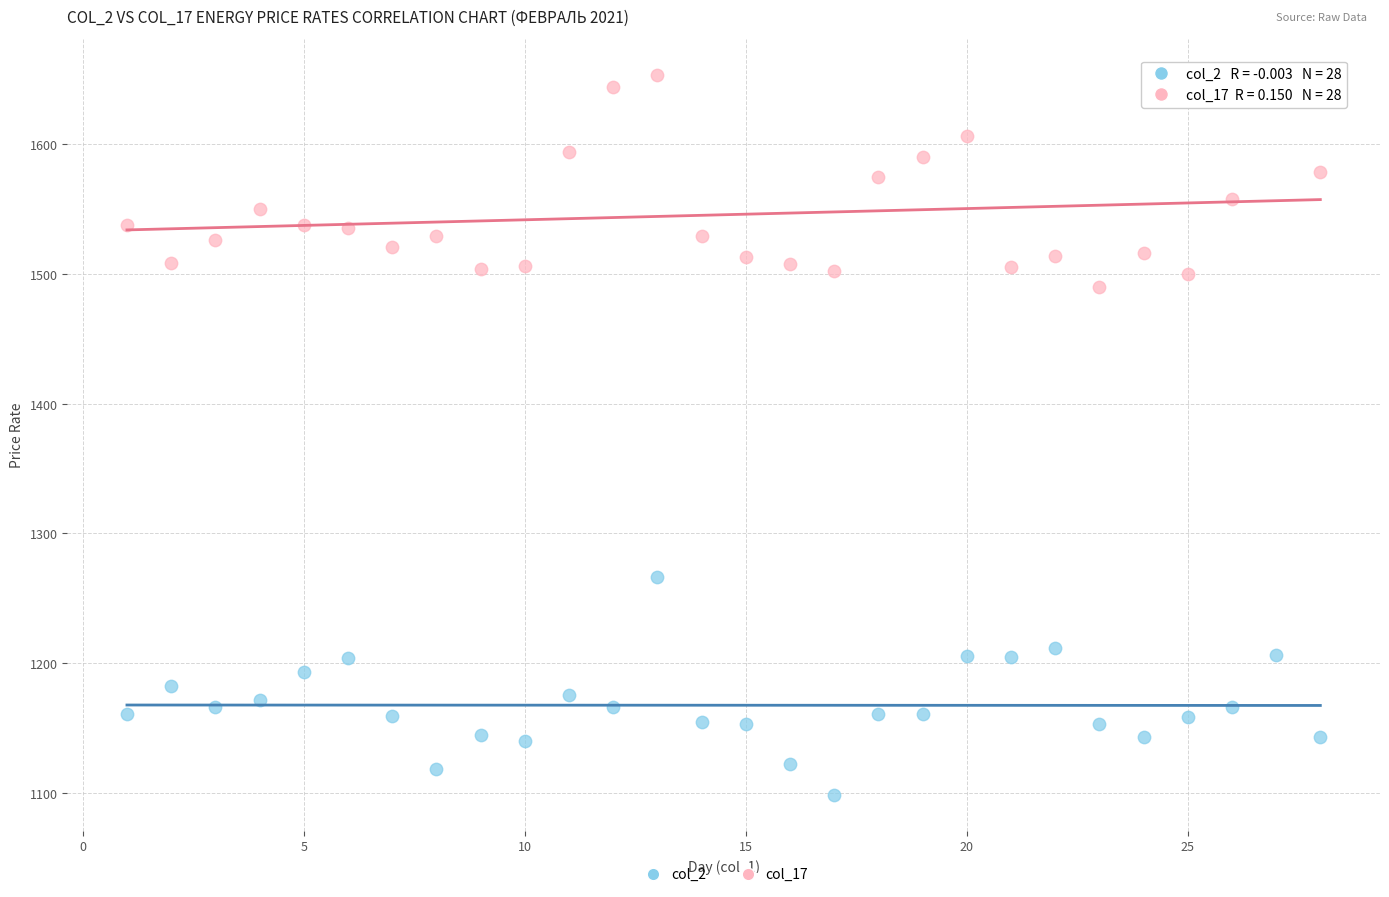

Across all data points, what is the range of X values (max minus min)?

27.0